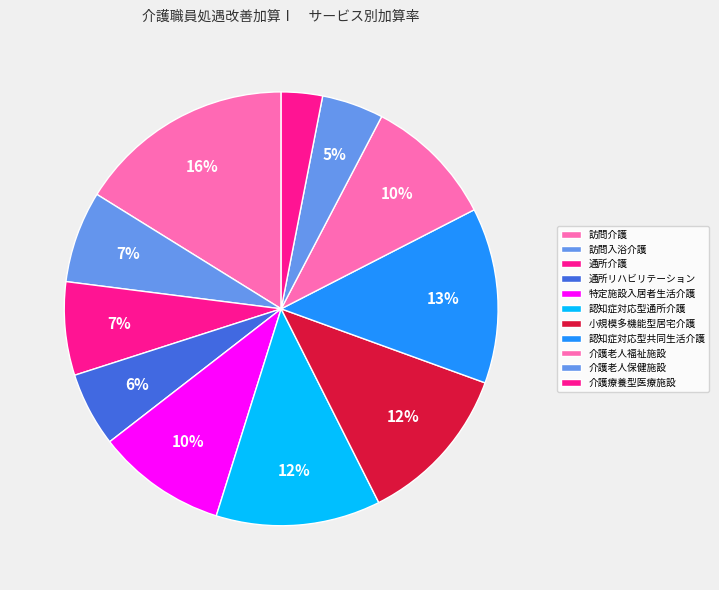

Which category has the biggest portion of the pie?

訪問介護